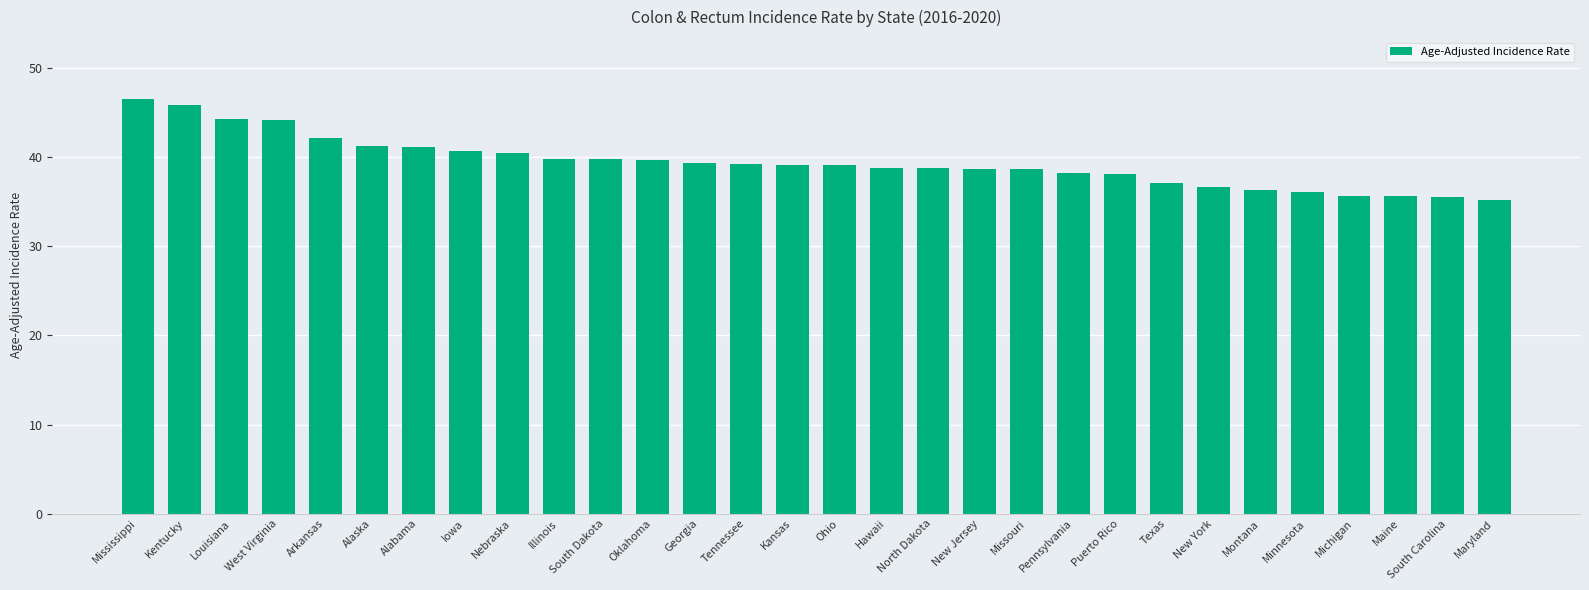

What is the label of the 26th bar from the left?

Minnesota